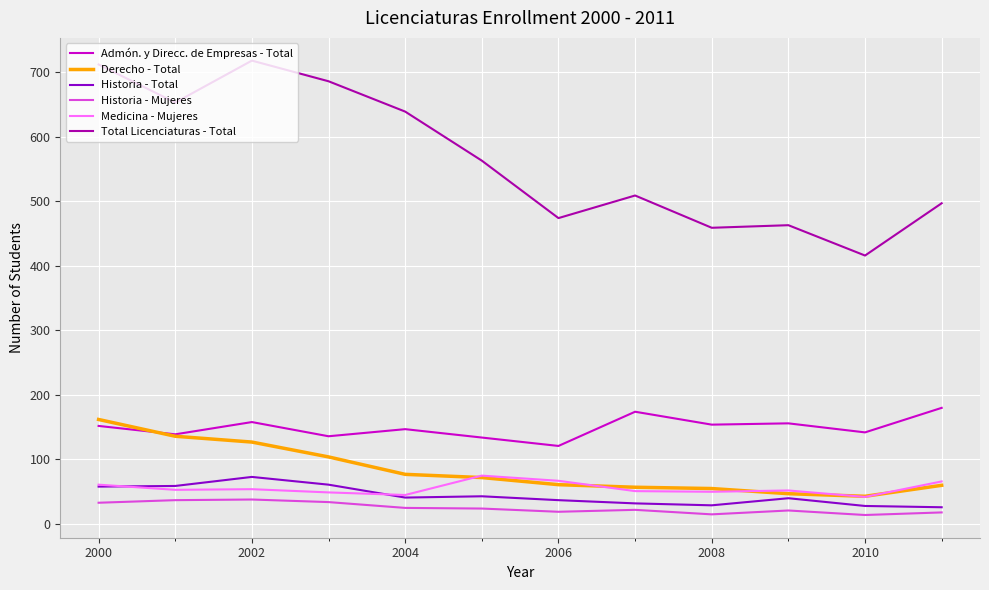

Which series has the widest spread of values?

Total Licenciaturas - Total